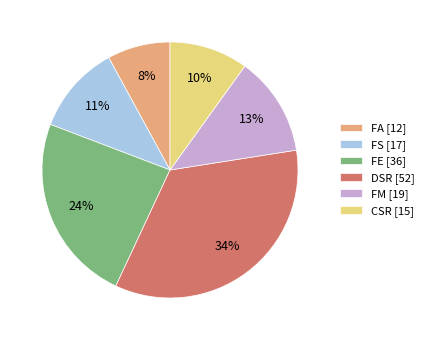

Do FS [17] and FM [19] together represent more than half of the pie?

No